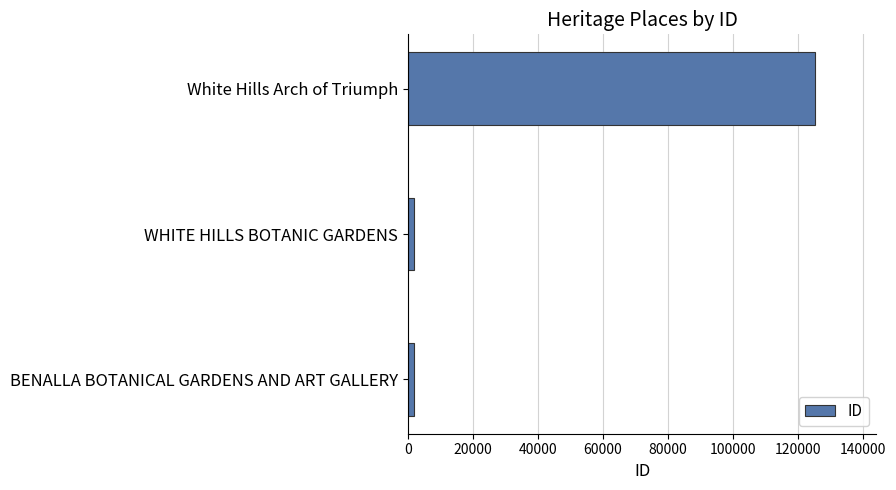

What is the smallest value displayed?

1772